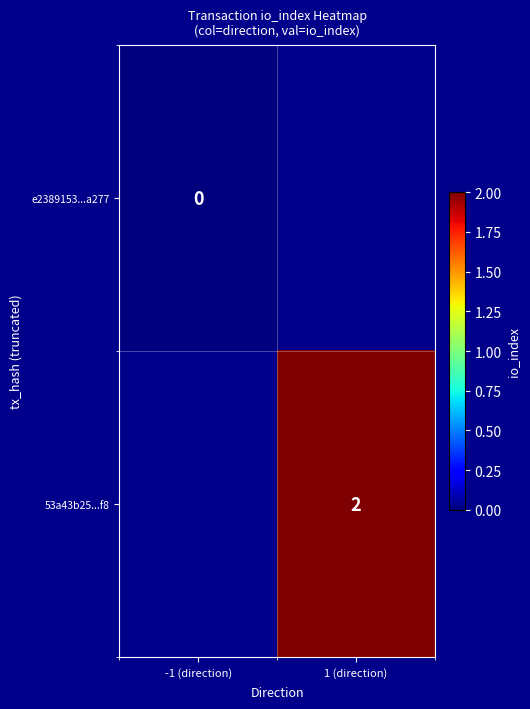

The 53a43b25...f8 series shows 1 at 1 (direction). True or false?

False